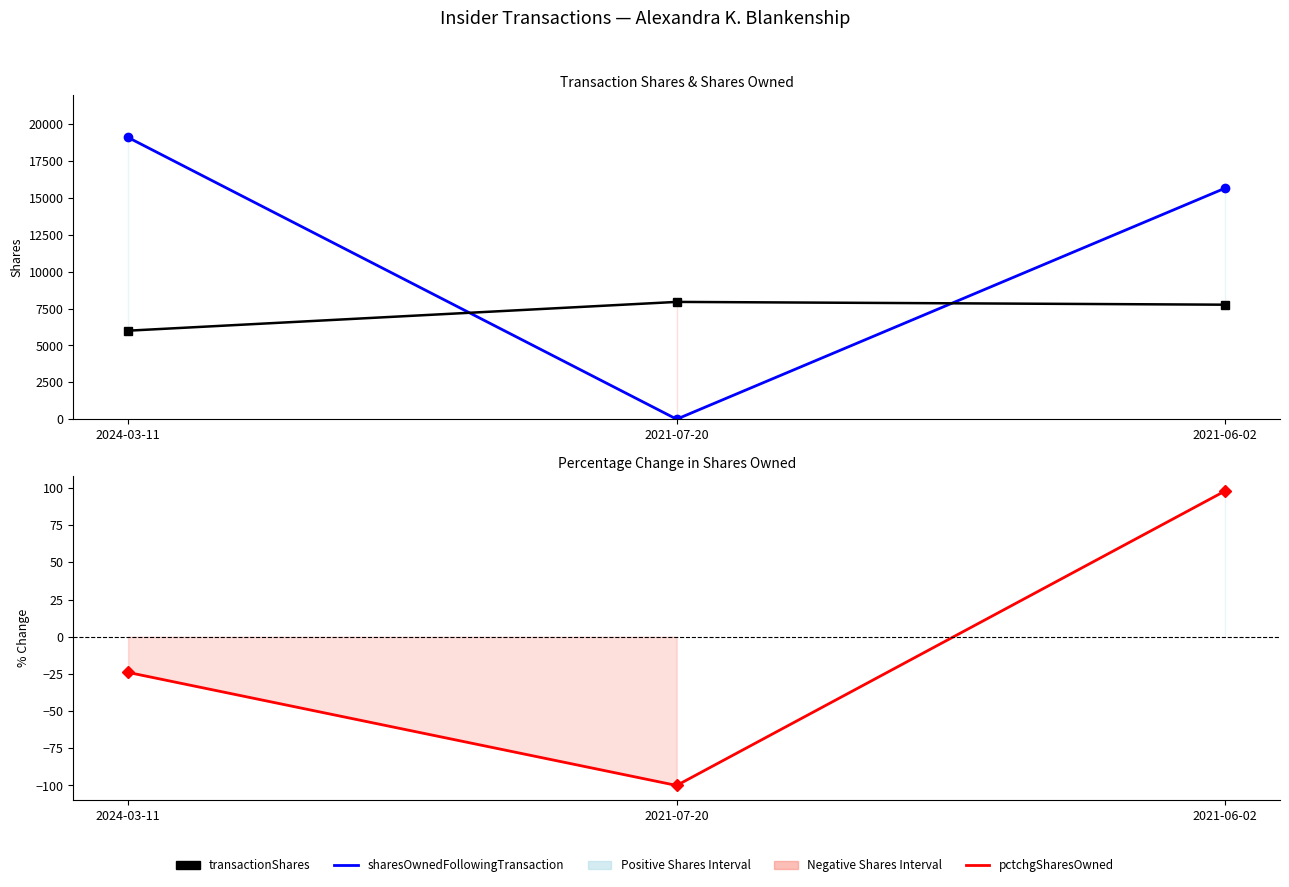

Where does the pctchgSharesOwned series first go above -24?

2021-06-02